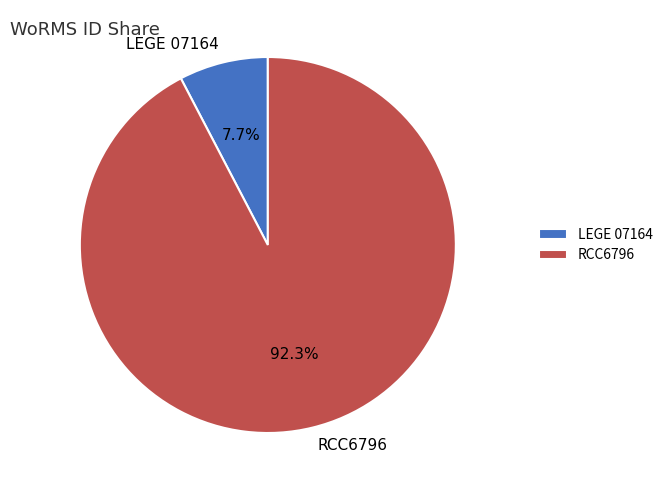

Between RCC6796 and LEGE 07164, which is larger?

RCC6796